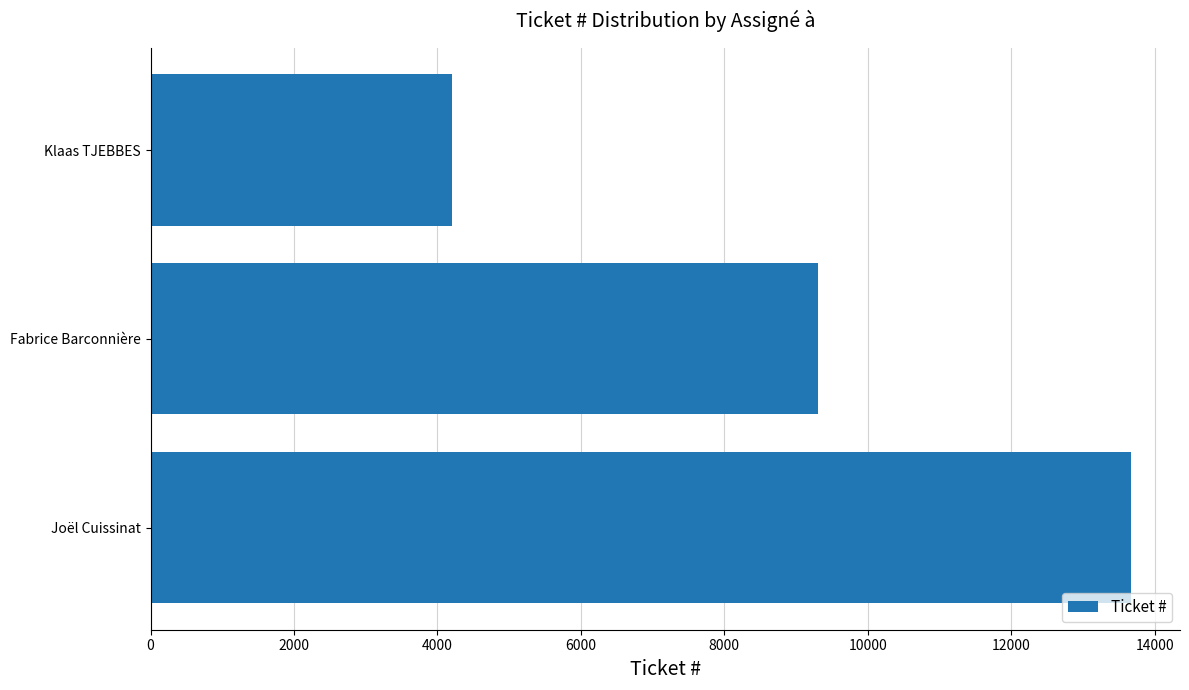

What is the greatest value displayed?

13670